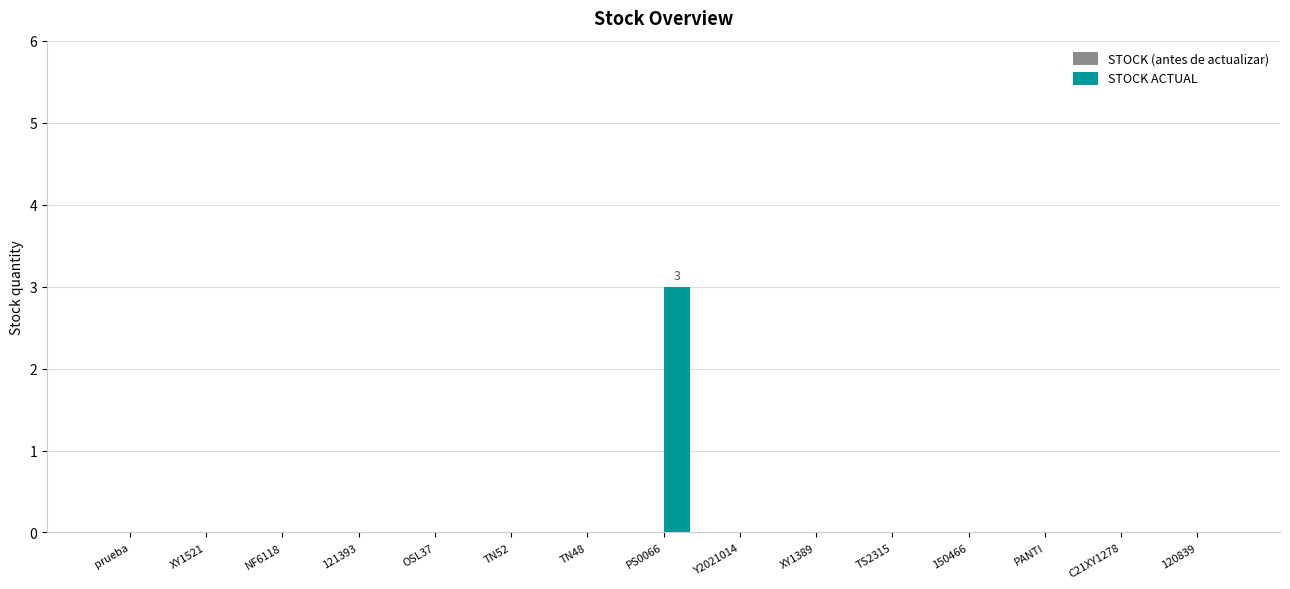

How many categories are shown in the chart?

15